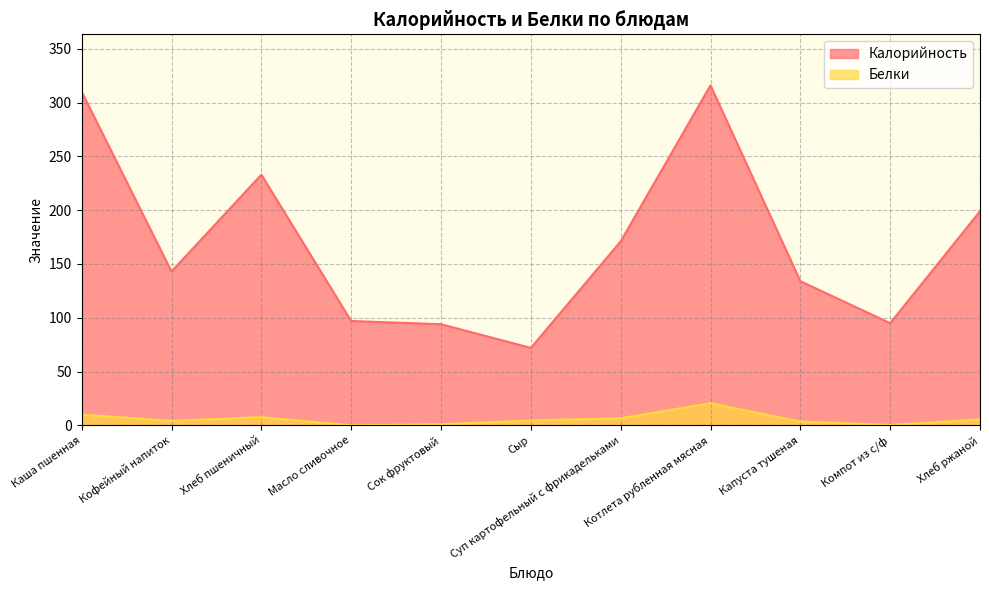

The value of Калорийность at Каша пшенная is 98.6. True or false?

False